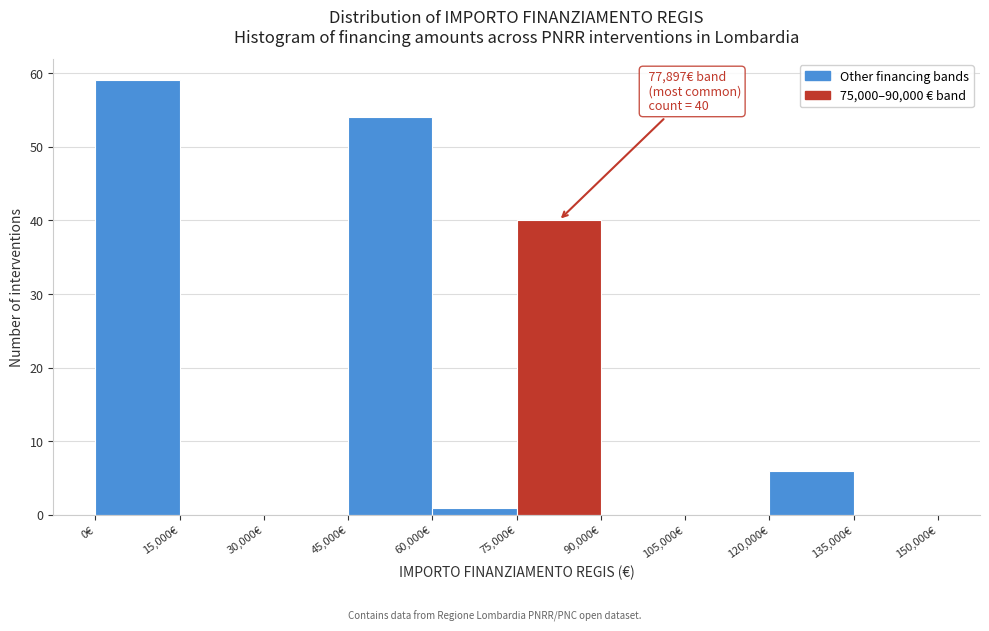

Over which range of the x-axis is the bar tallest?

0 to 15000